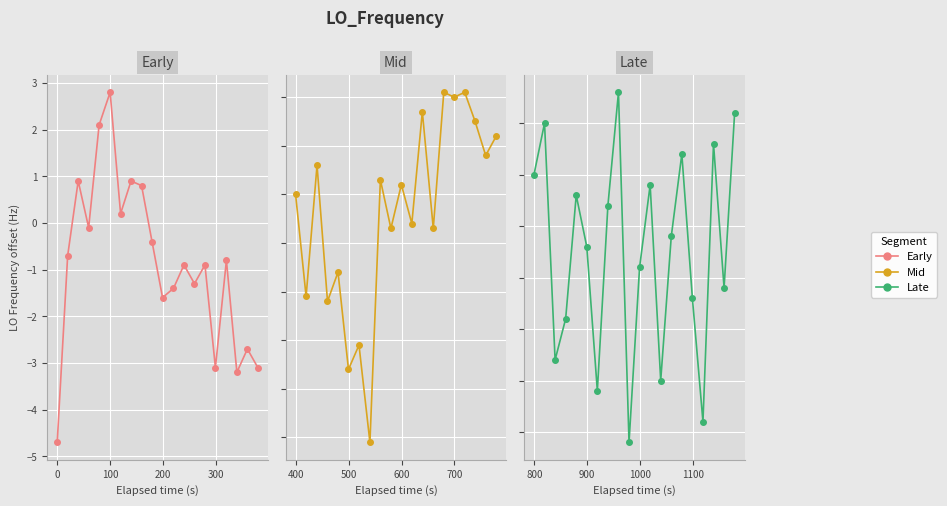

How many negative values does the Mid series have?

14